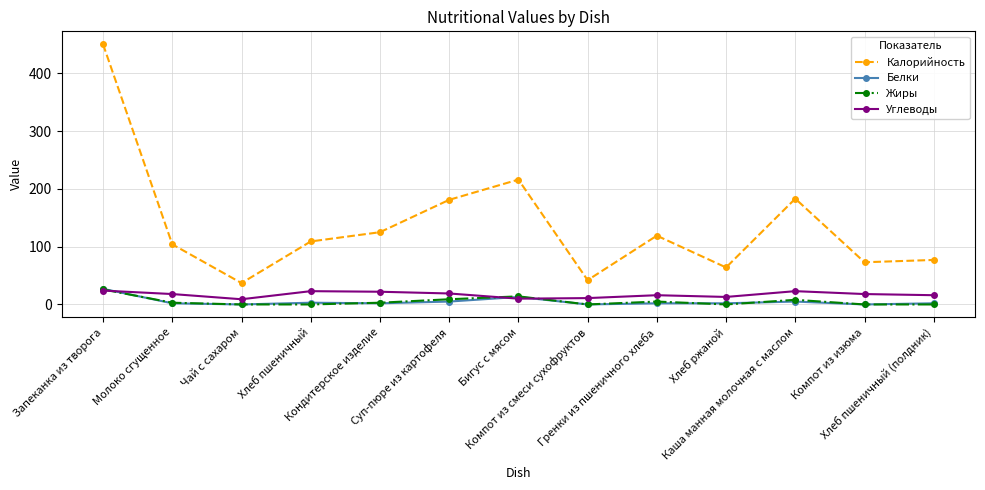

In Калорийность, how many points are higher than both neighbors (excluding endpoints)?

3